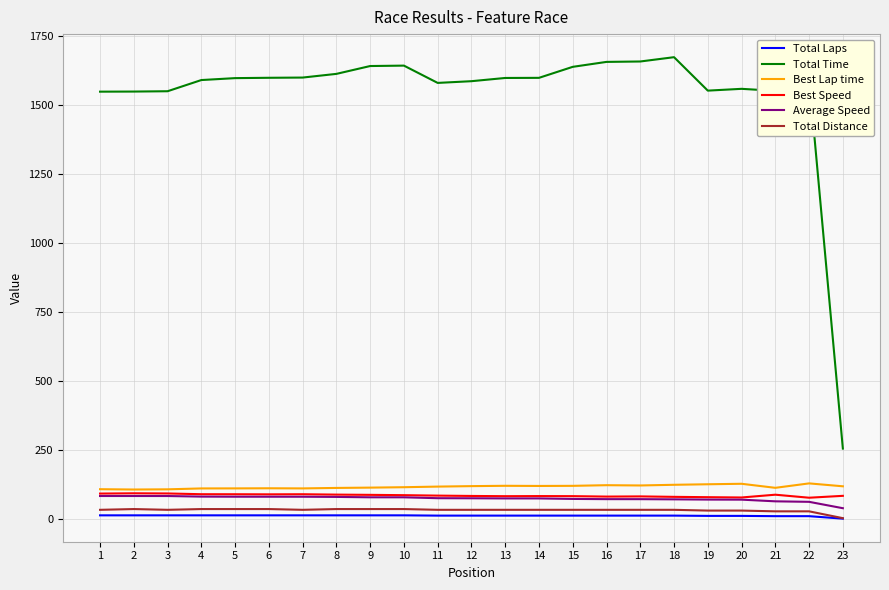

Which series has the largest total across all categories?

Total Time